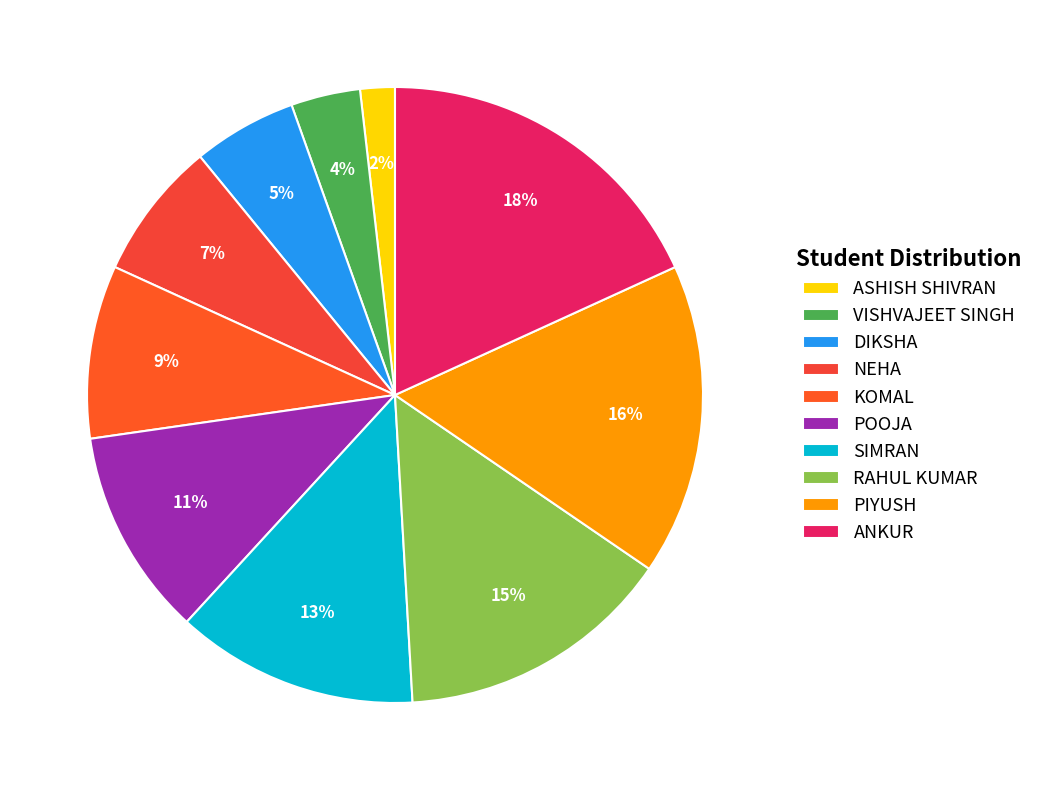

To the nearest percent, what portion does POOJA represent?

11%